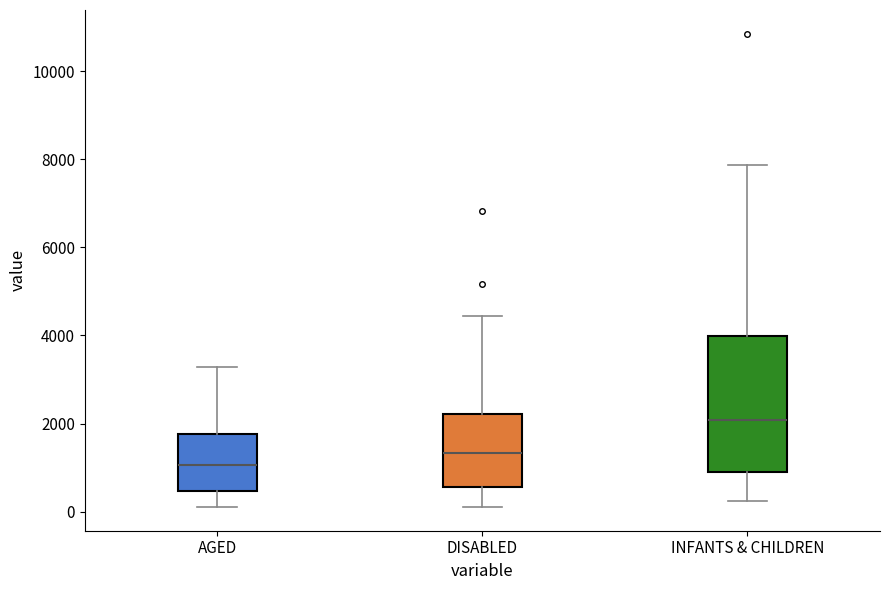

Where is the lower edge of the box for AGED on the y-axis? The values are not printed on the chart, so give them approximately, as read against the axis.

400